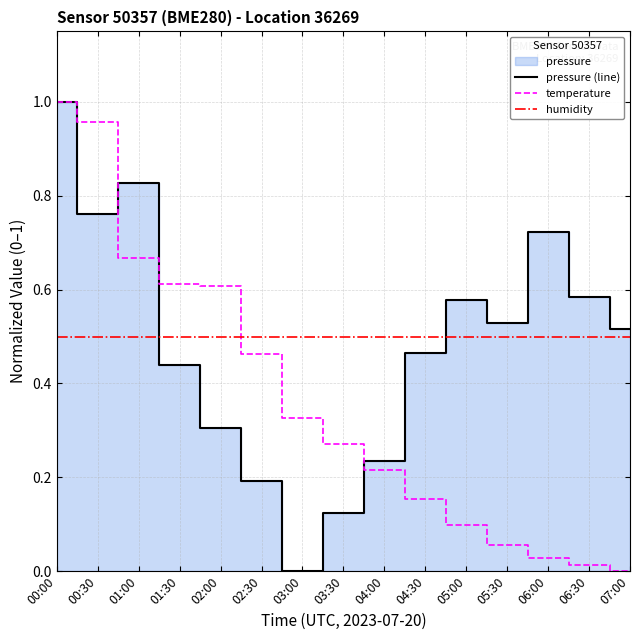

Which has a higher value, 01:30 or 06:00?

06:00